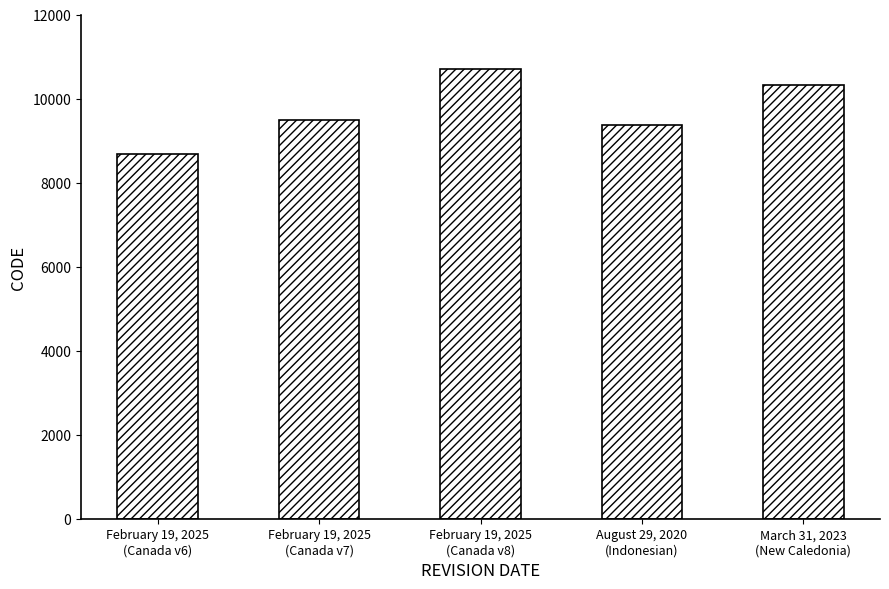

What is the difference between the values at February 19, 2025
(Canada v6) and March 31, 2023
(New Caledonia)?

1647